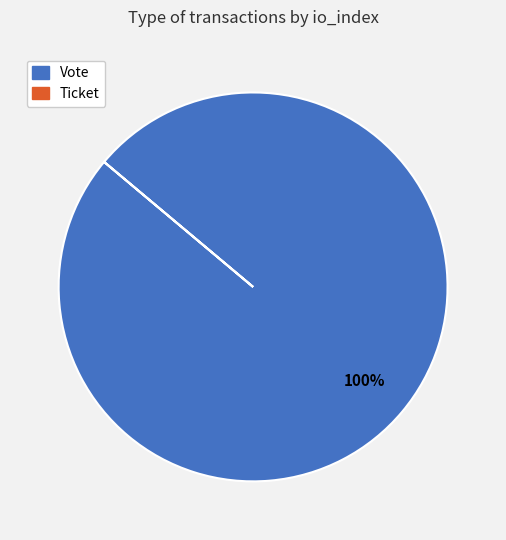

Which slice is the largest?

Vote